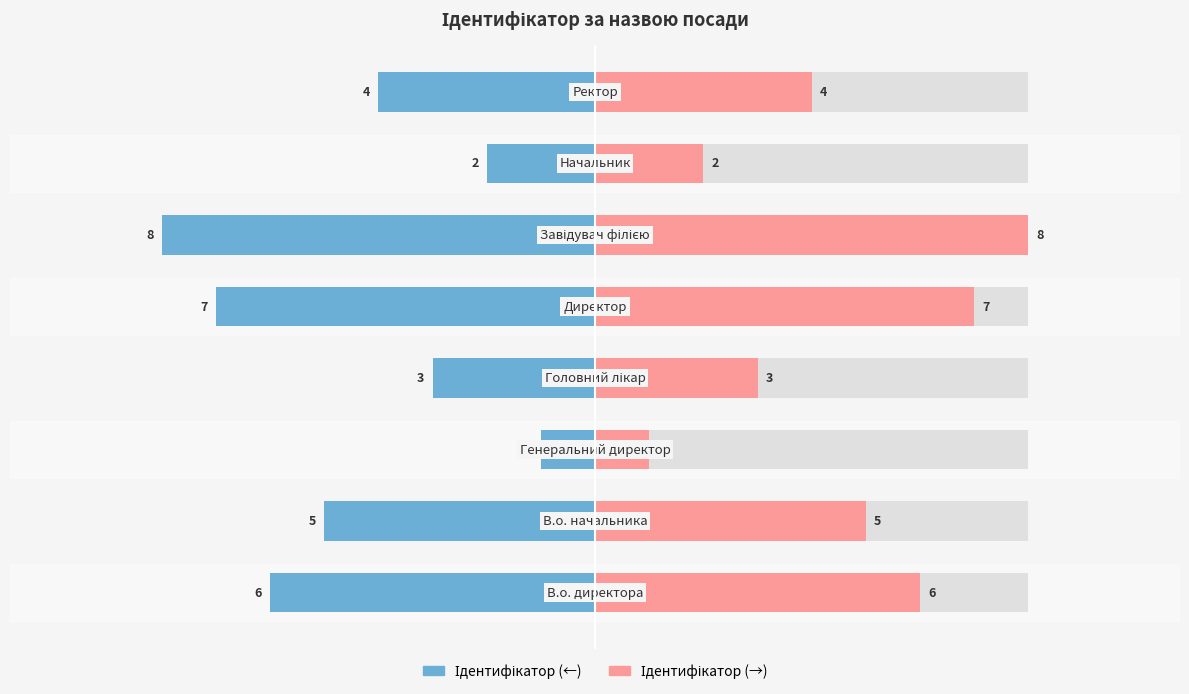

Reading left to right, list all the values displayed in this chart.

Ідентифікатор (ліворуч): 0=-6	1=-5	2=-1	3=-3	4=-7	5=-8	6=-2	7=-4
Ідентифікатор (праворуч): 0=6	1=5	2=1	3=3	4=7	5=8	6=2	7=4